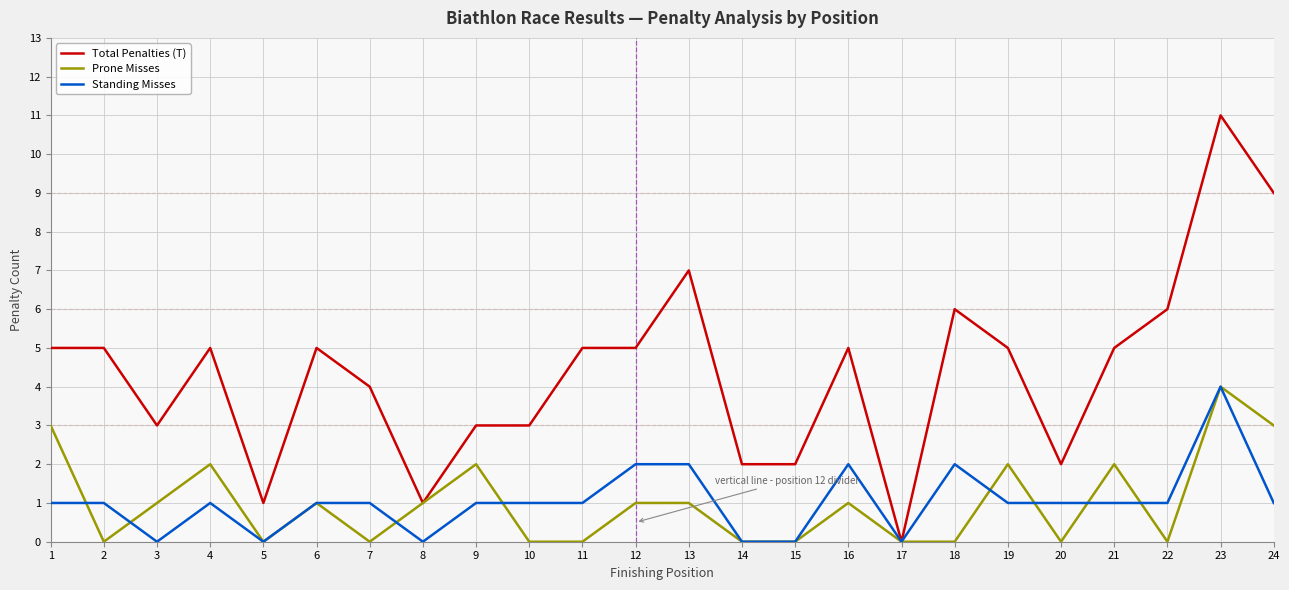

What is the difference between the second highest and minimum values in the Total Penalties (T) series?

9